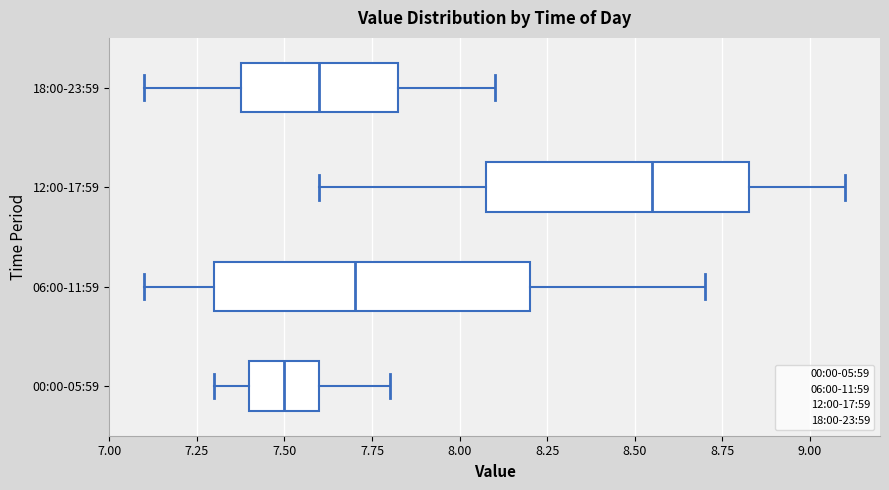

Reading bottom to top, transcribe this box plot: for each box, give where its median line is, the range the box spans, and where its two whiskers end, as read against the x-axis. The values are not printed on the chart, so give them approximately, as read against the axis.

00:00-05:59: median 7.50, box 7.40 to 7.60, whiskers 7.30 to 7.80
06:00-11:59: median 7.70, box 7.30 to 8.20, whiskers 7.10 to 8.70
12:00-17:59: median 8.55, box 8.10 to 8.85, whiskers 7.60 to 9.10
18:00-23:59: median 7.60, box 7.40 to 7.85, whiskers 7.10 to 8.10